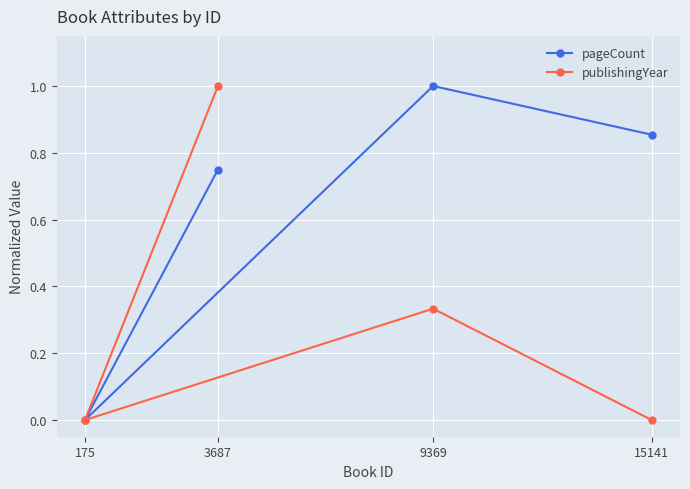

At which category does the chart reach its peak across all series?

9369